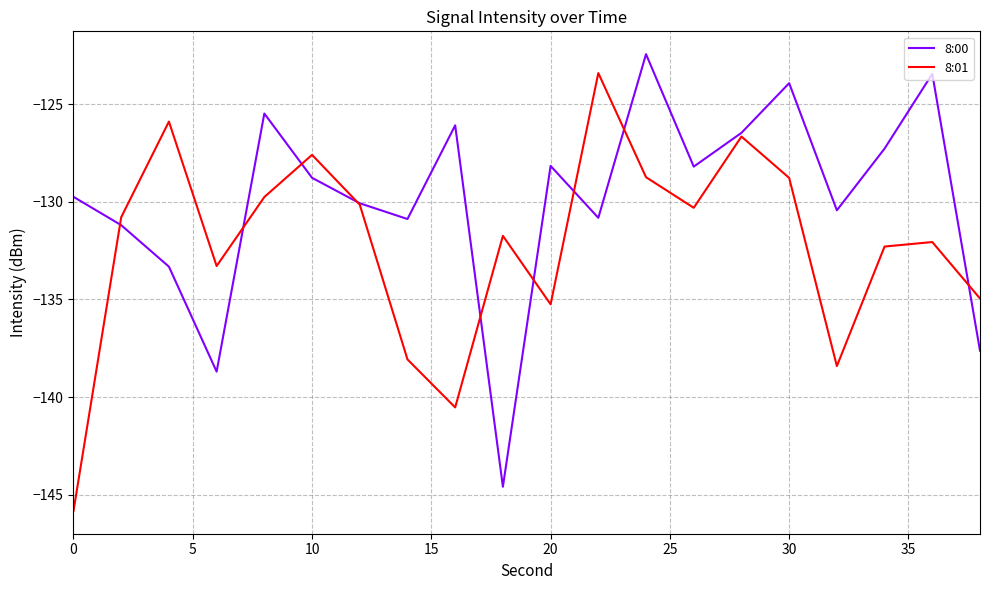

What is the lowest value of the 8:01 series?

-145.8